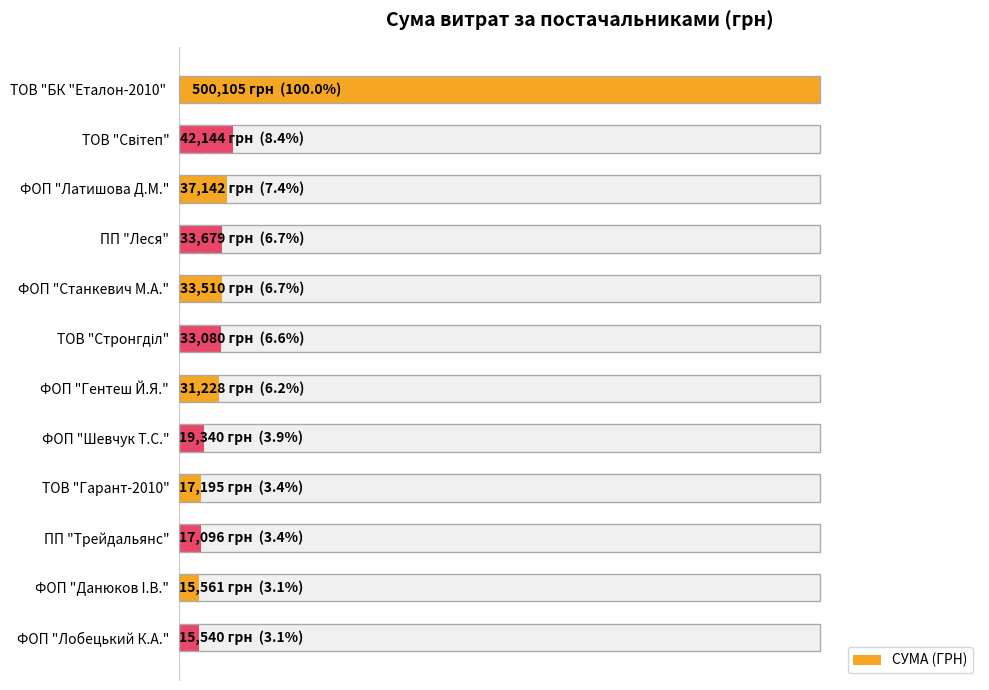

How many data points are less than 33080?

6